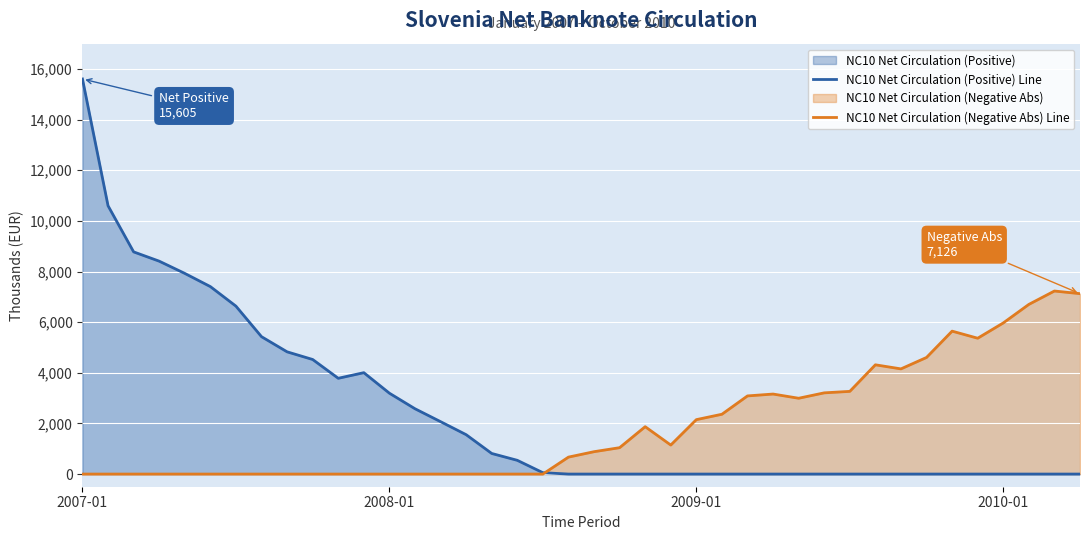

Which series has the largest range (max minus min)?

NC10 Net Circulation (Positive) Line